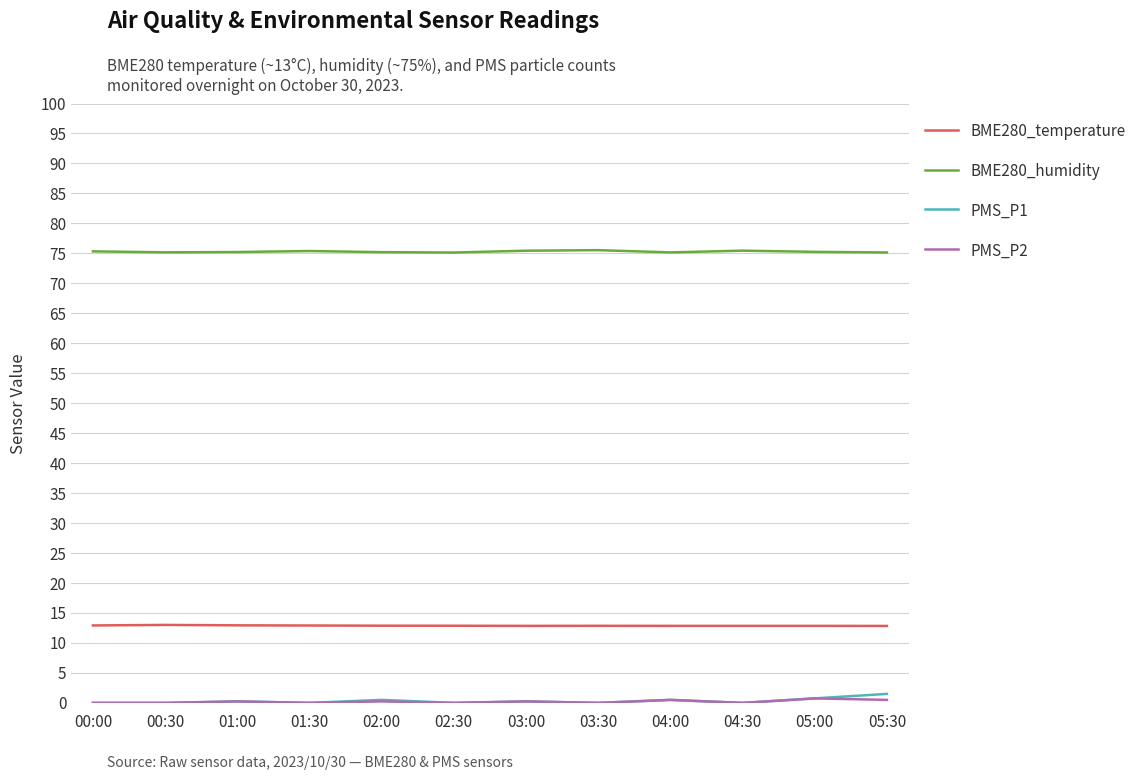

What is the total value across all series at 04:00?

89.0